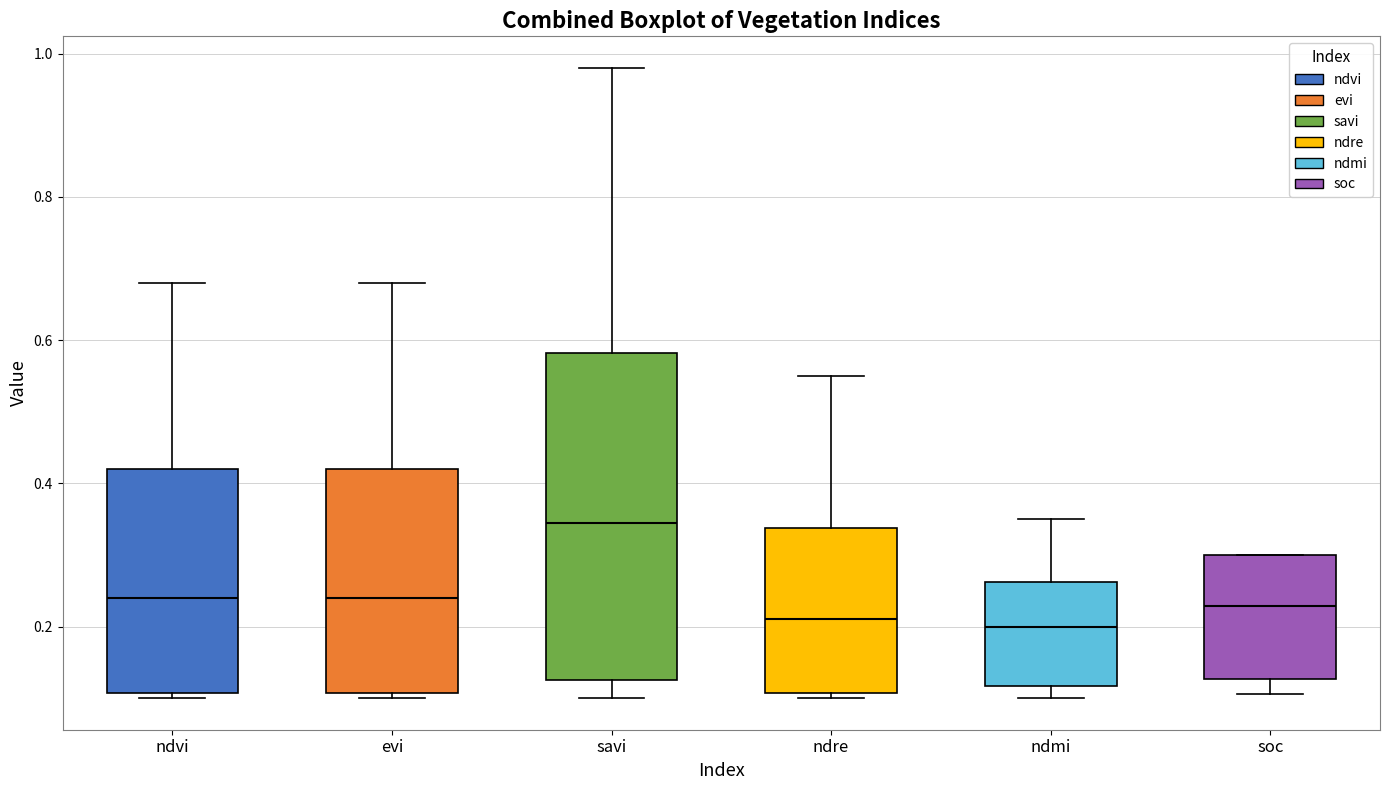

Reading left to right, transcribe this box plot: for each box, give where its median line is, the range the box spans, and where its two whiskers end, as read against the y-axis. The values are not printed on the chart, so give them approximately, as read against the axis.

ndvi: median 0.24, box 0.10 to 0.42, whiskers 0.10 (just below the box's lower edge) to 0.68
evi: median 0.24, box 0.10 to 0.42, whiskers 0.10 (just below the box's lower edge) to 0.68
savi: median 0.34, box 0.12 to 0.58, whiskers 0.10 to 0.98
ndre: median 0.22, box 0.10 to 0.34, whiskers 0.10 (just below the box's lower edge) to 0.56
ndmi: median 0.20, box 0.12 to 0.26, whiskers 0.10 to 0.36
soc: median 0.22, box 0.12 to 0.30, whiskers 0.10 to 0.30